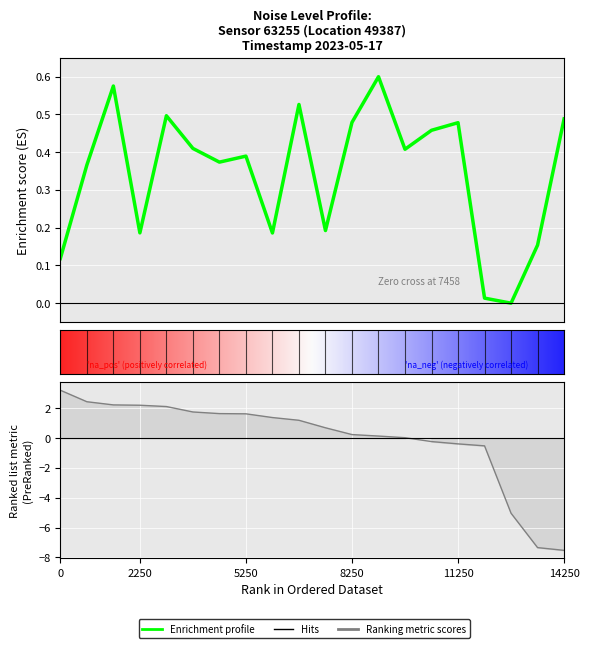

Is it true that the value at 2250 is 0.1?

False